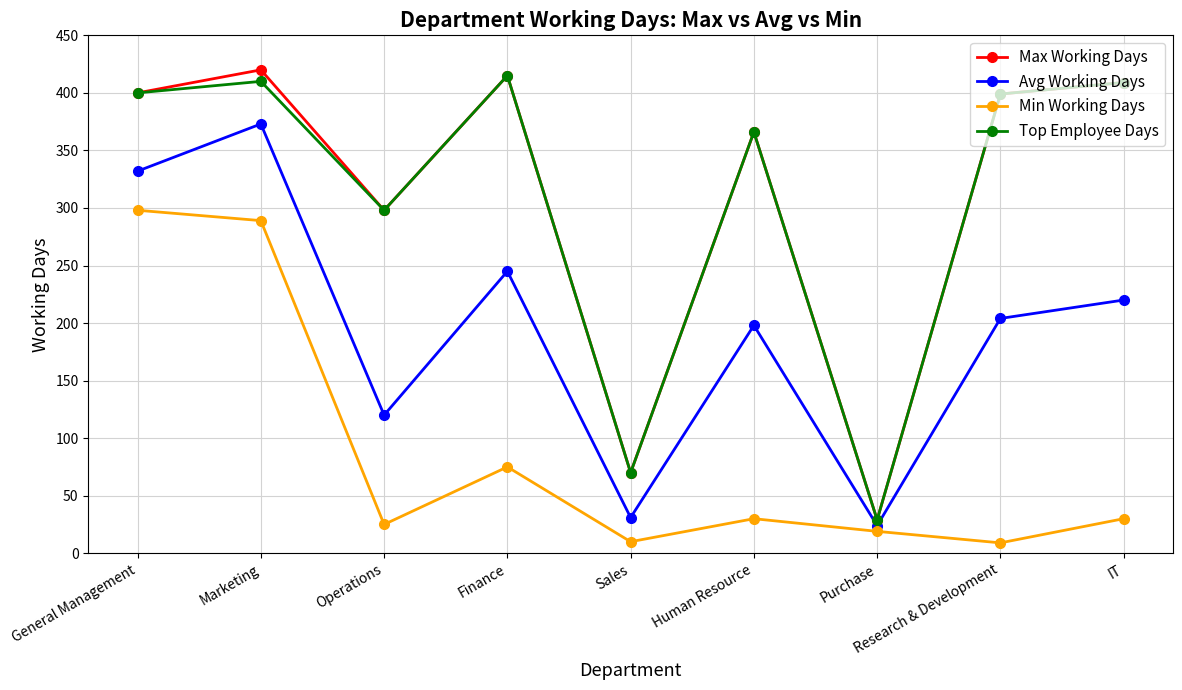

True or false: Avg Working Days has a value of 332 at General Management.

True